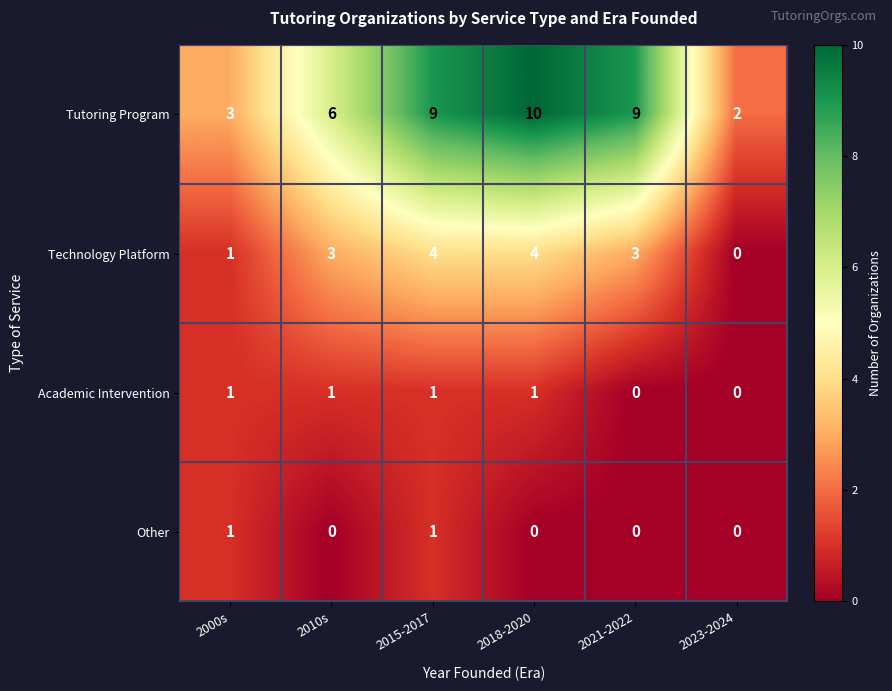

Read the Technology Platform value at 2021-2022.

3